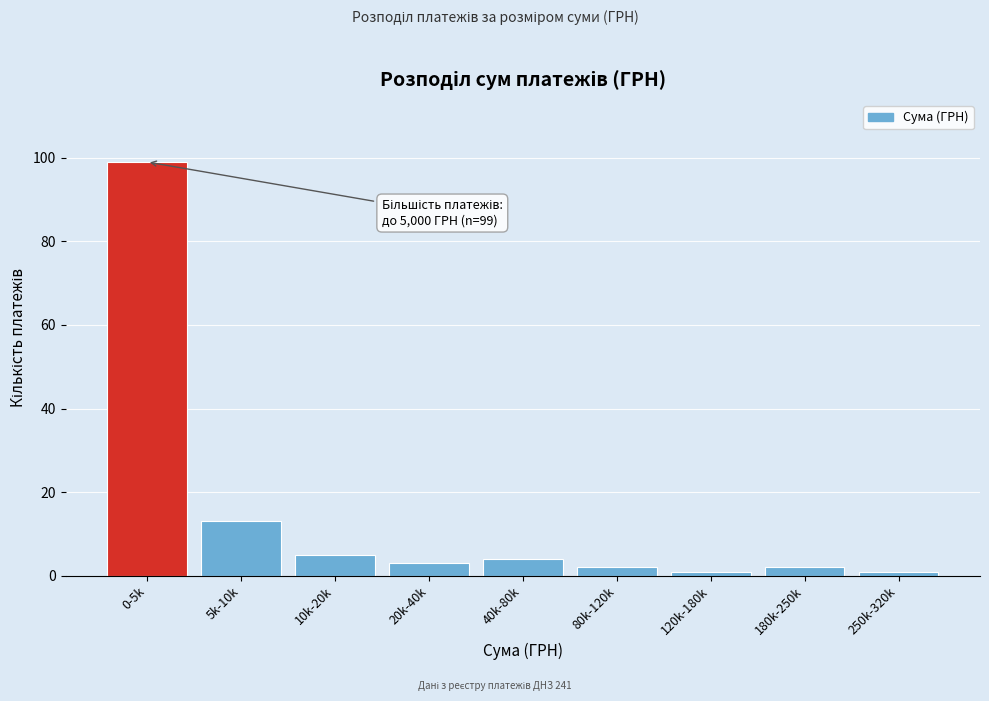

Reading right to left, transcribe all the data shown in this chart.

1	2	1	2	4	3	5	13	99